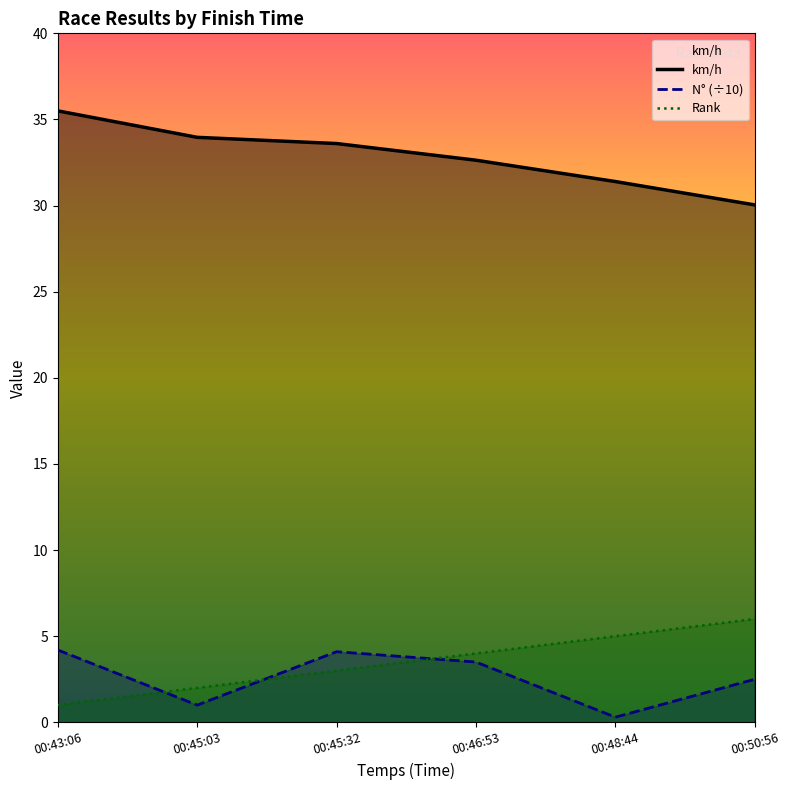

True or false: N° and km/h intersect in this chart.

False